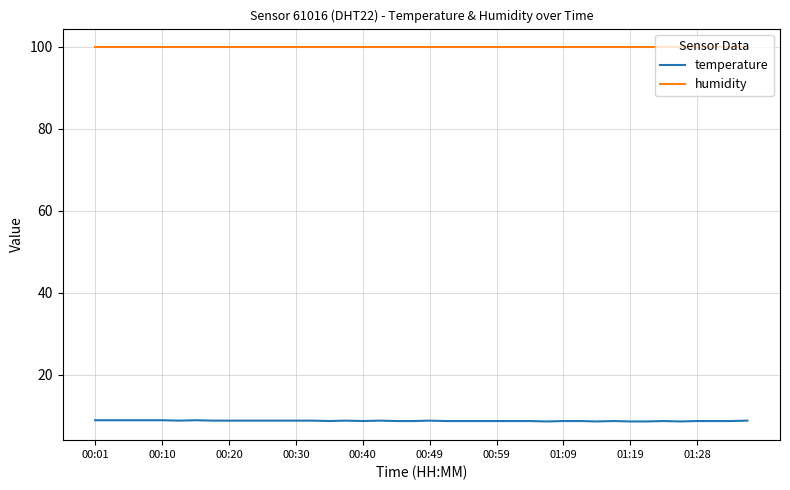

Which series has the widest spread of values?

temperature